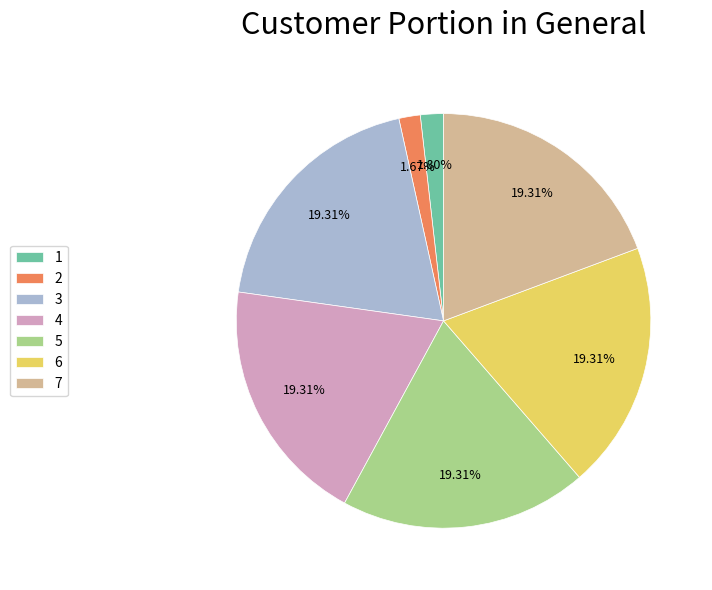

What percentage is the 2 slice, to the nearest percent?

2%